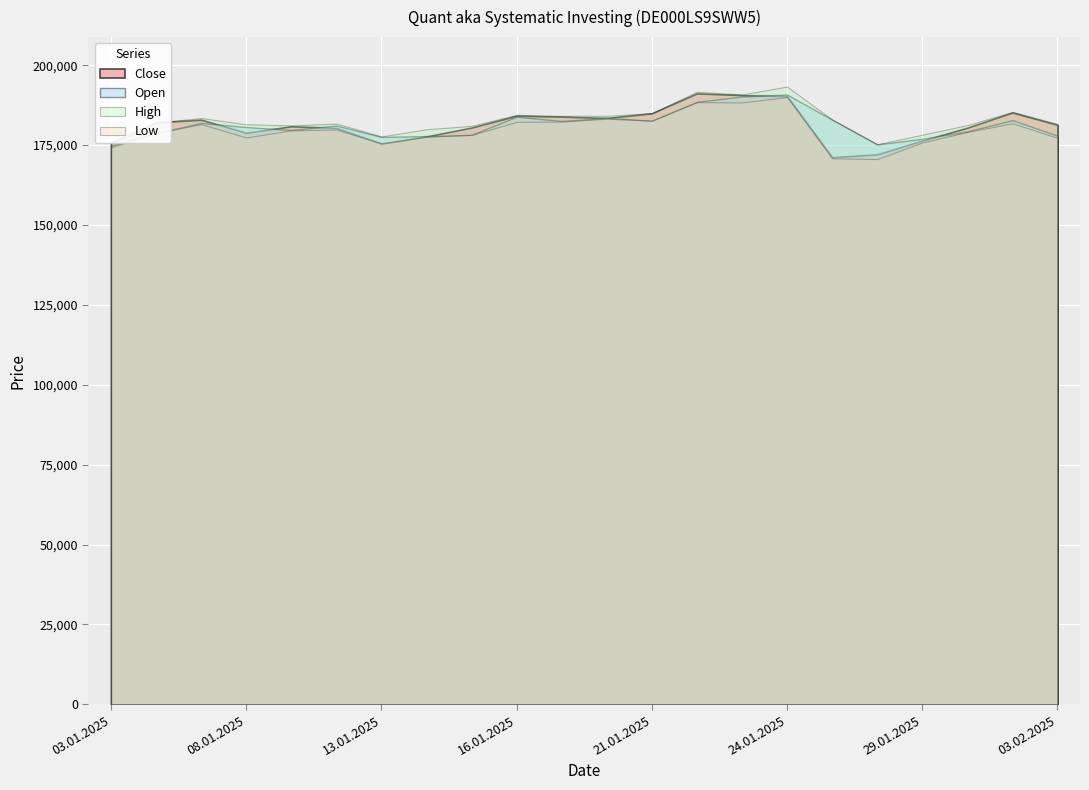

What position from the right is 23.01.2025?

8